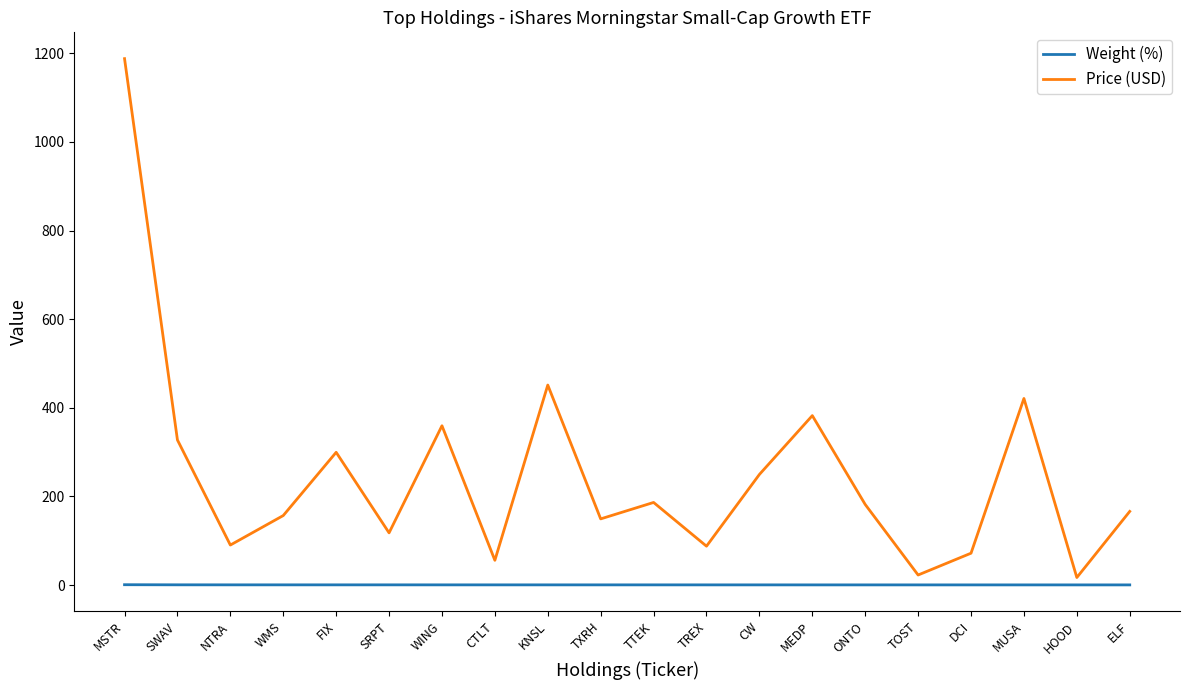

True or false: Price (USD) and Weight (%) intersect in this chart.

False